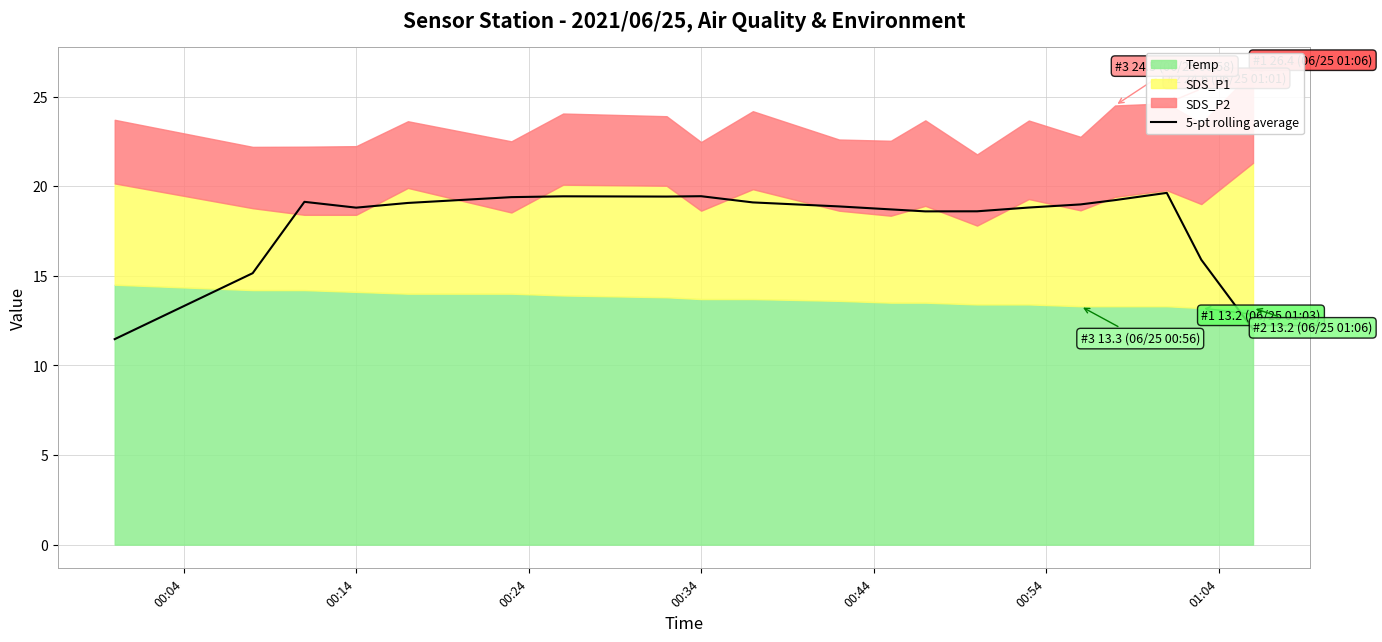

Does the chart have visible grid lines?

Yes